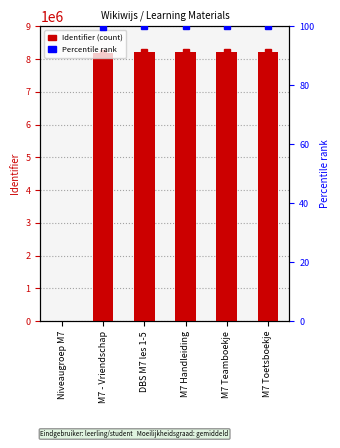

Which category has the lowest value across all series?

Niveaugroep M7